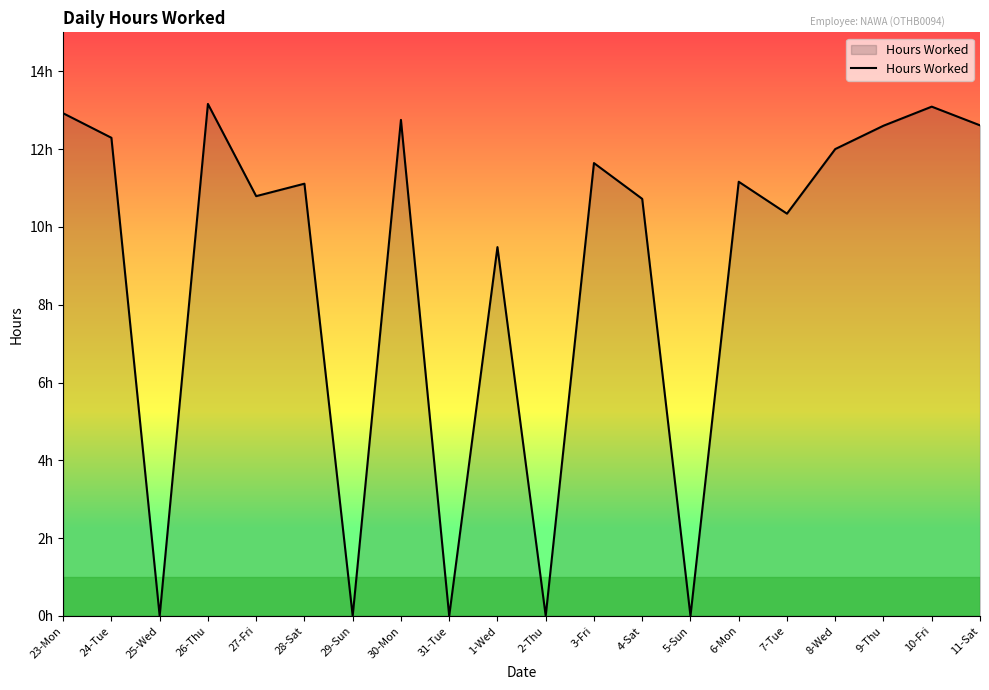

Rank the categories by value from highest to lowest.

26-Thu, 10-Fri, 23-Mon, 30-Mon, 11-Sat, 9-Thu, 24-Tue, 8-Wed, 3-Fri, 6-Mon, 28-Sat, 27-Fri, 4-Sat, 7-Tue, 1-Wed, 25-Wed, 29-Sun, 31-Tue, 2-Thu, 5-Sun